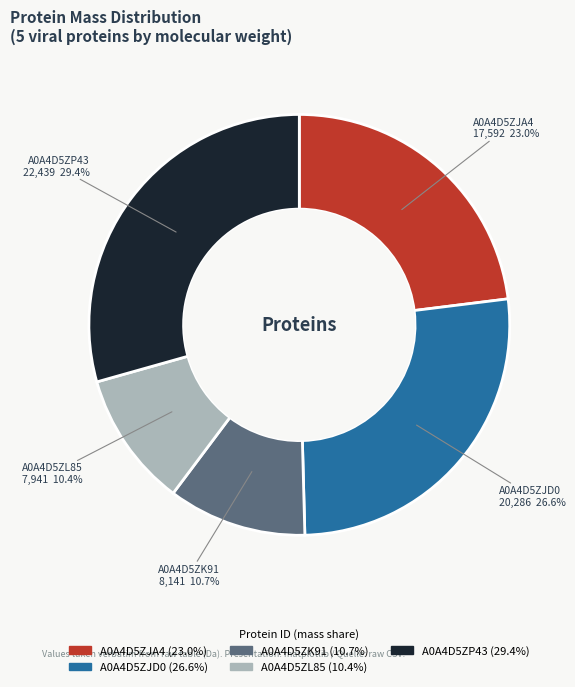

Combined, do A0A4D5ZJA4 and A0A4D5ZK91 account for over 50%?

No